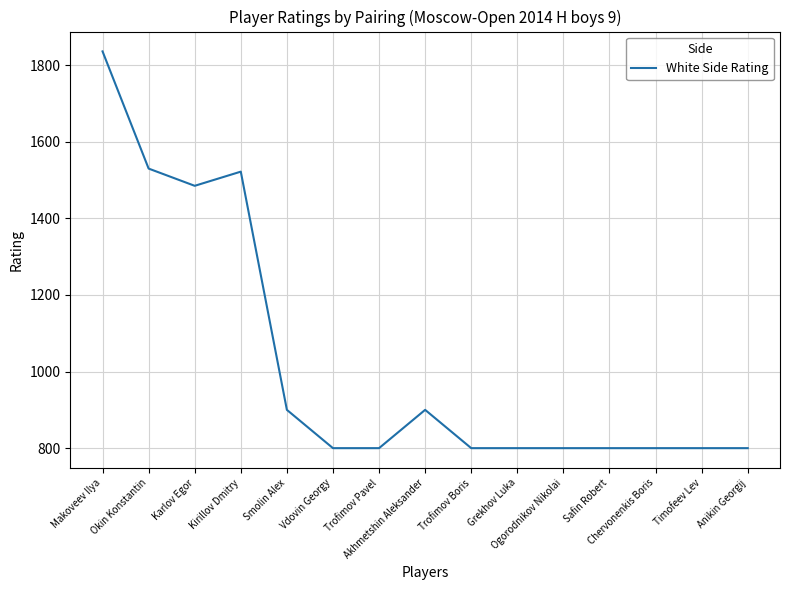

What is the difference between the values at Vdovin Georgy and Kirillov Dmitry?

722